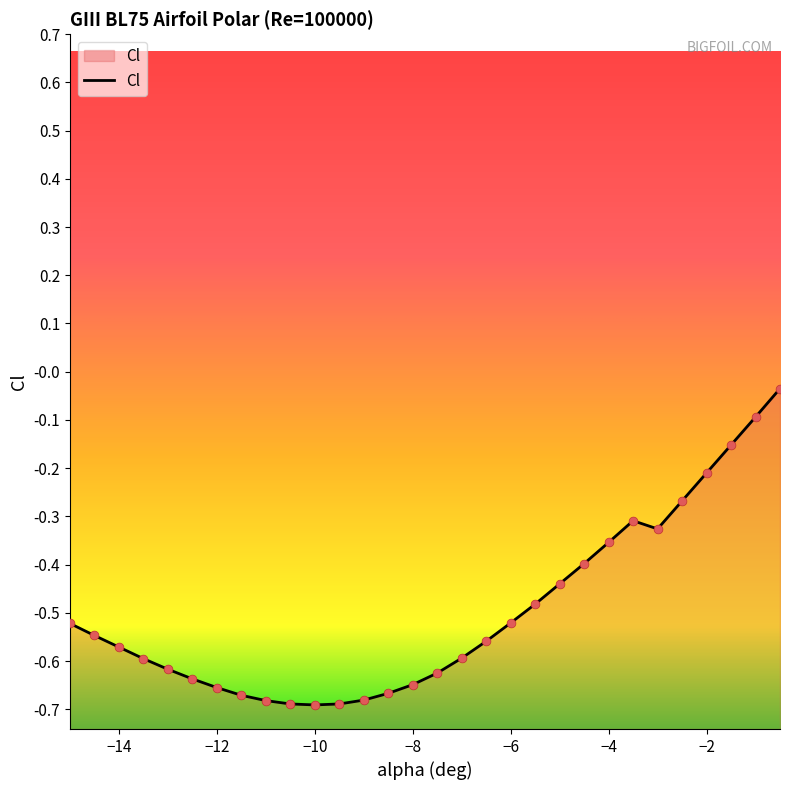

Between -13.5 and -10, which is larger?

-13.5